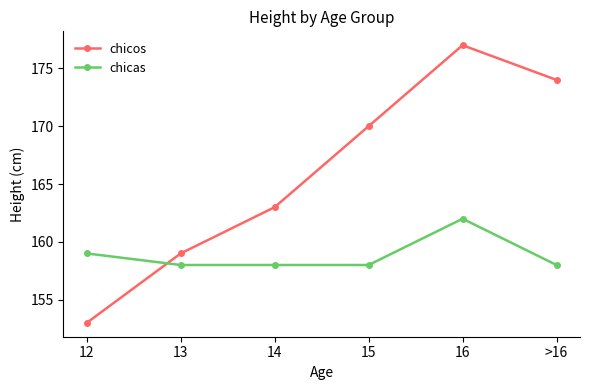

What is the difference between the chicas values at 15 and 12?

1